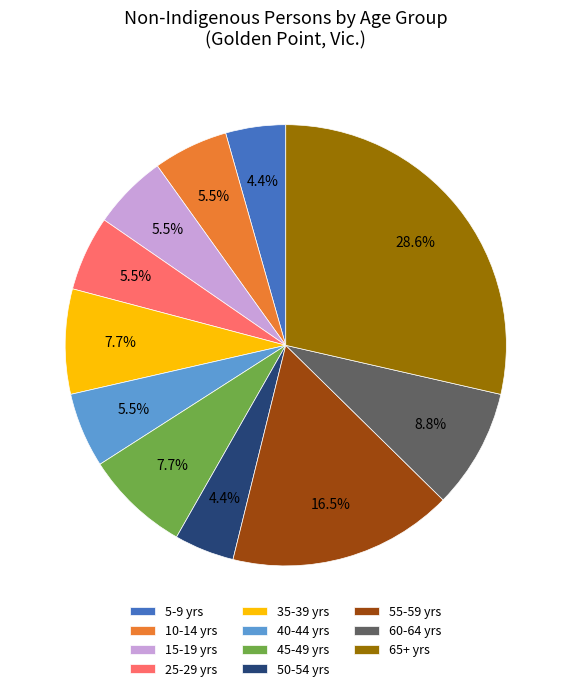

How many segments does this pie chart have?

11